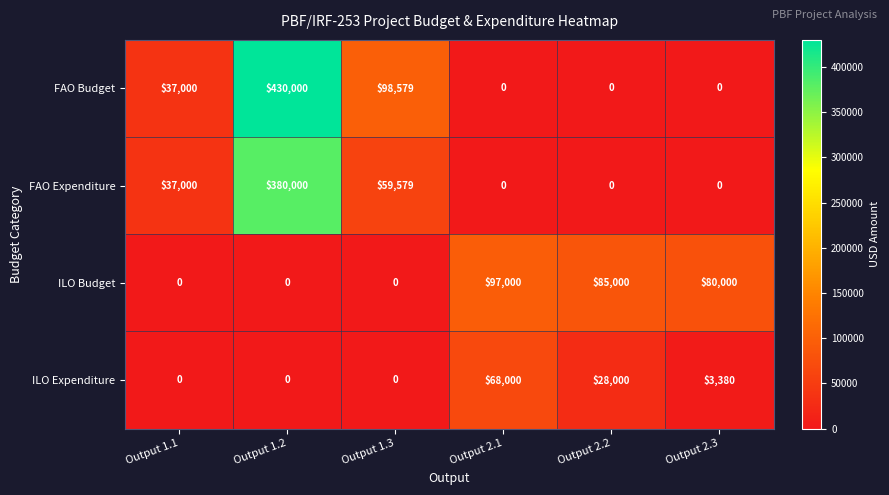

Count the number of data series in this chart.

4